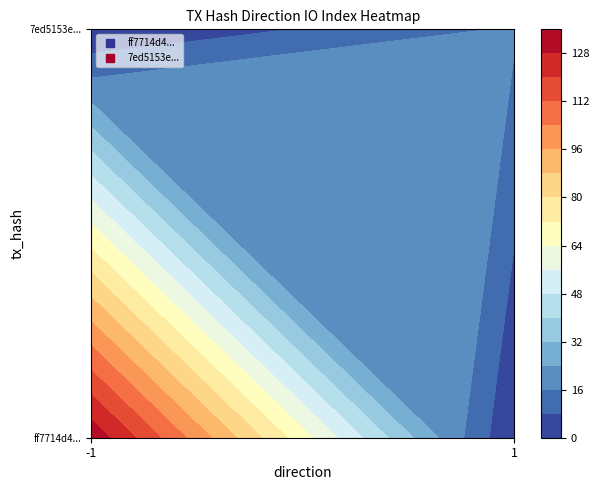

Which series has the largest range (max minus min)?

ff7714d4e789b353d476ab1c6d81cf50f5bfc55